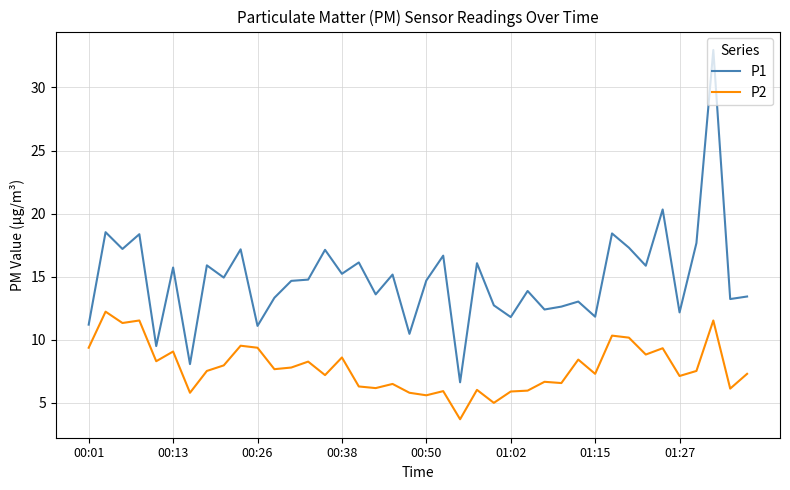

What is the lowest value of the P1 series?

6.6